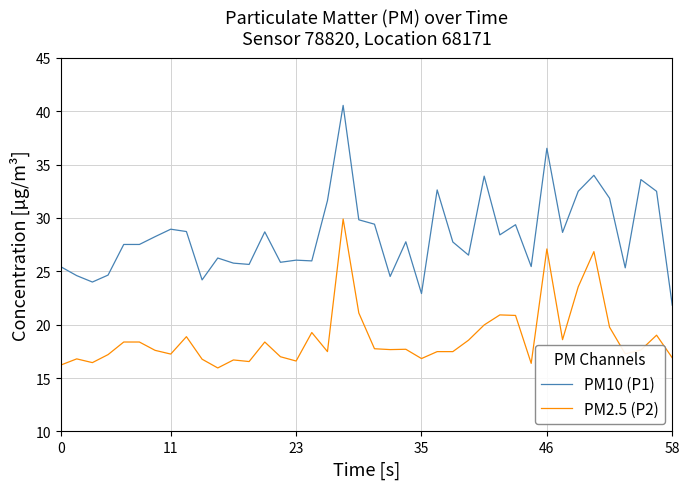

What is the minimum value for PM10 (P1)?

21.8